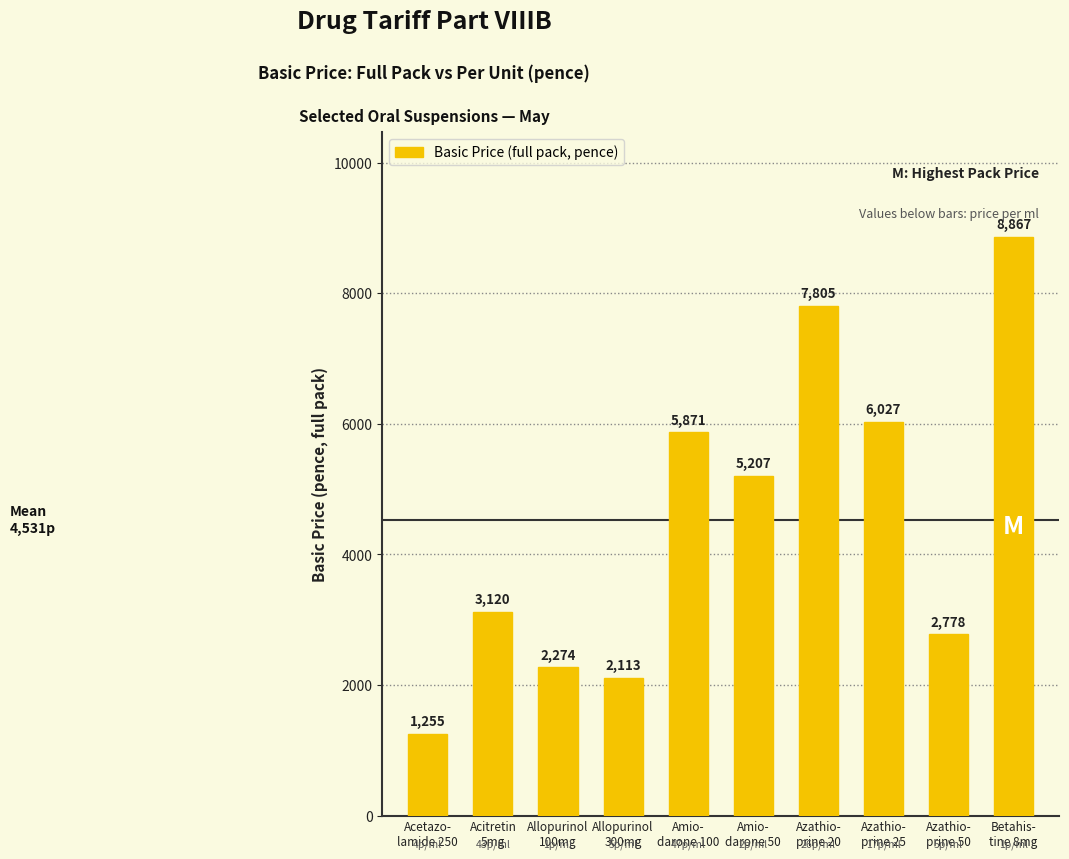

The chart shows a value of 4494 at Acitretin
5mg. True or false?

False